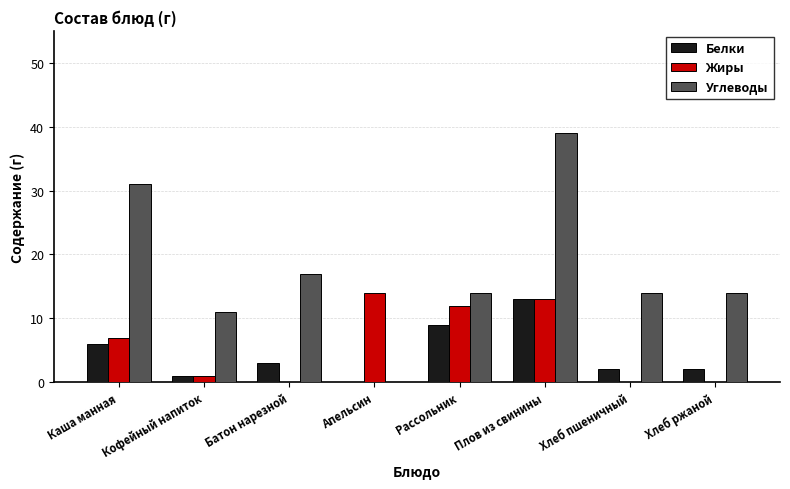

What is the highest value of the Углеводы series?

39